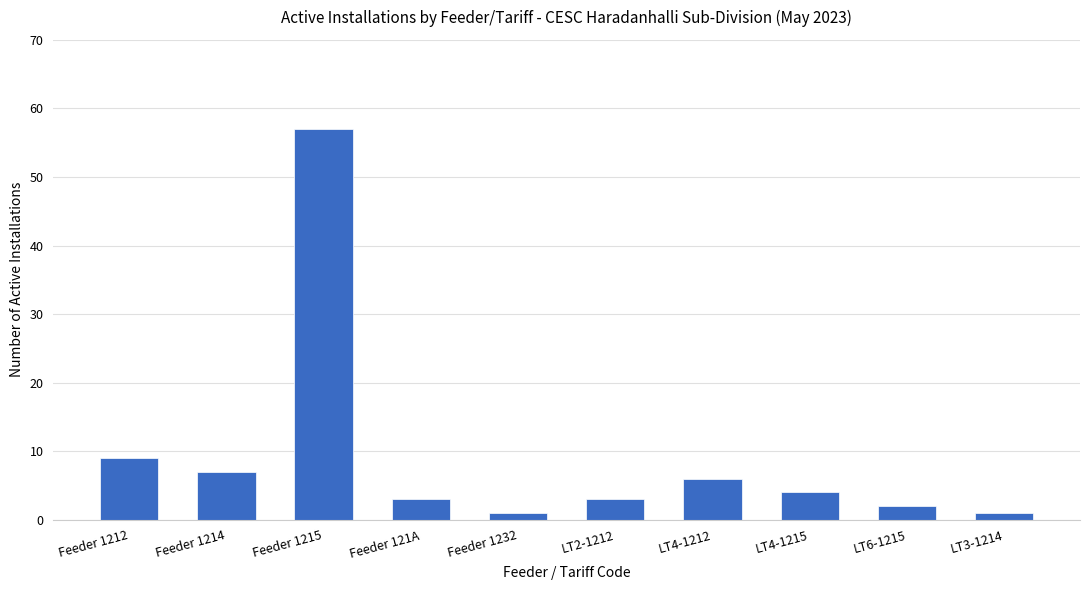

What is the maximum value shown in the chart?

57